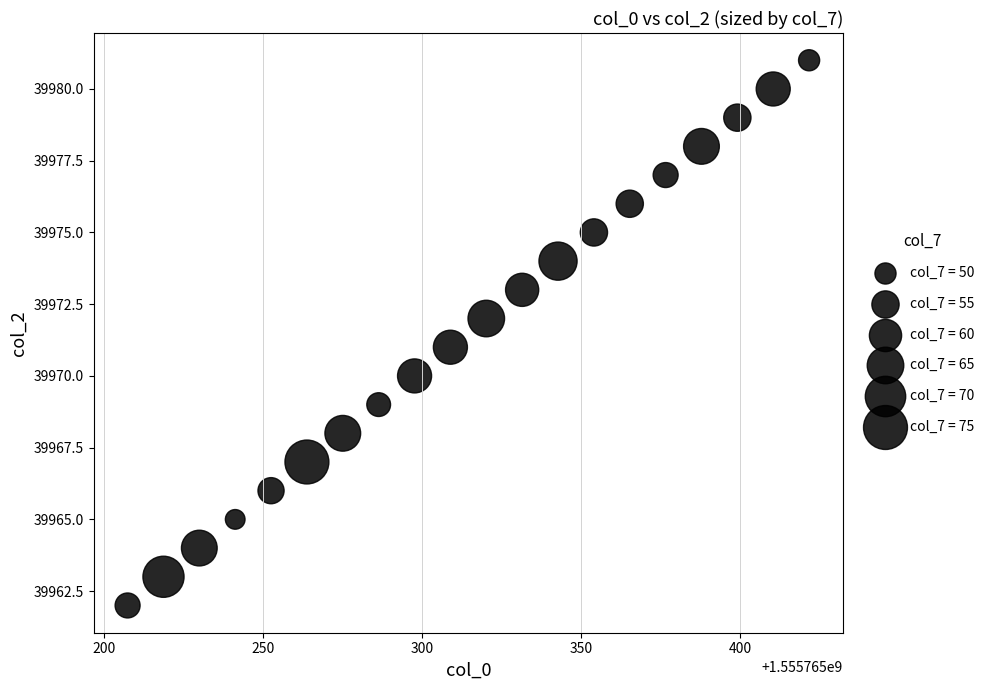

What is the range of Y values (max minus min)?

19